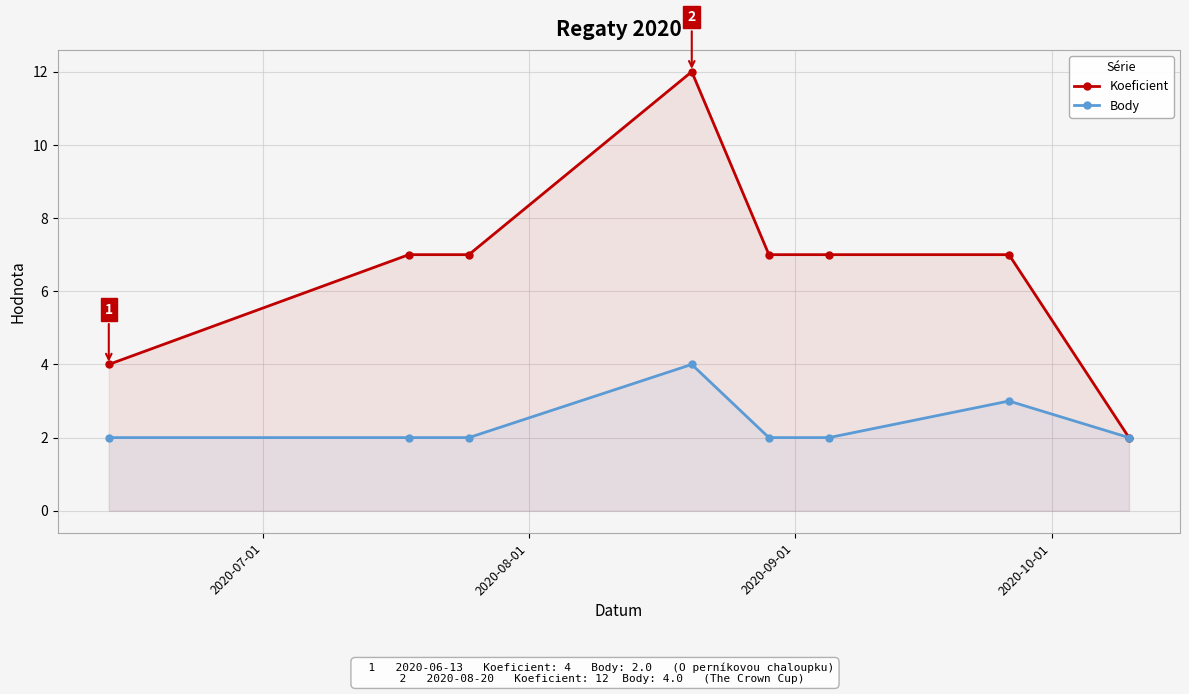

What is the sum of all Body values?

19